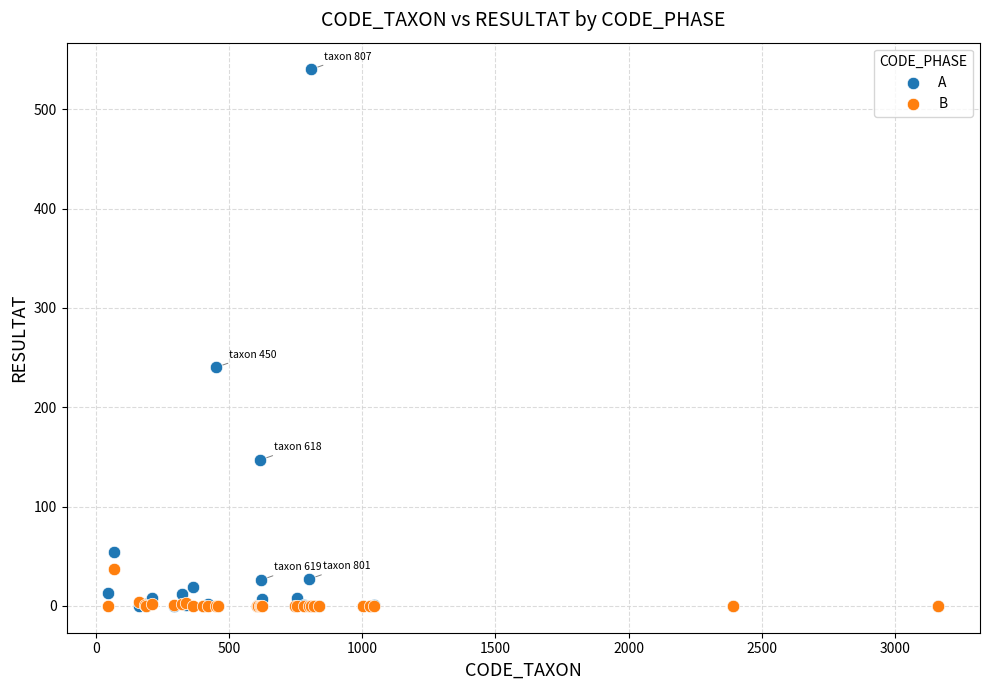

In the A series, what Y value is closest to 270?

240